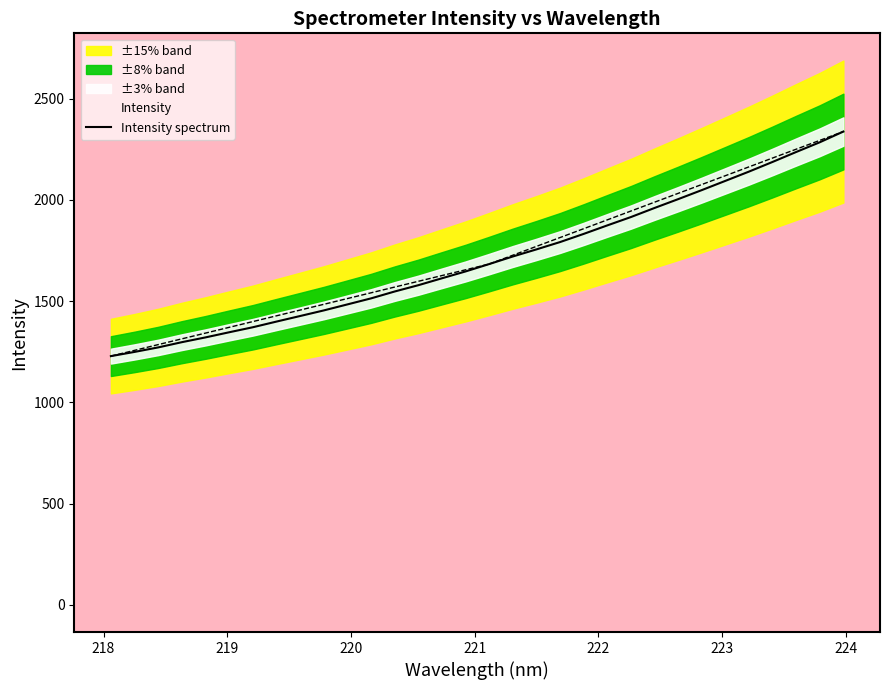

How many data points does each series have?

32